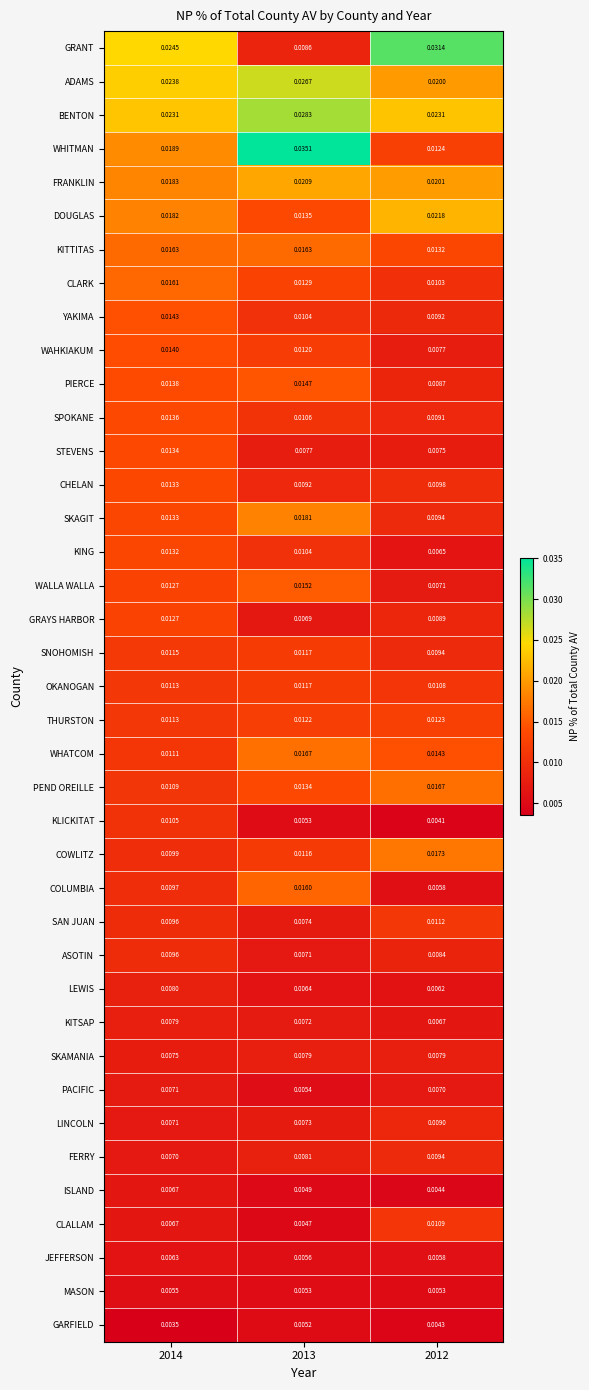

Is the value of FRANKLIN at 2013 greater than the value of JEFFERSON at 2012?

Yes